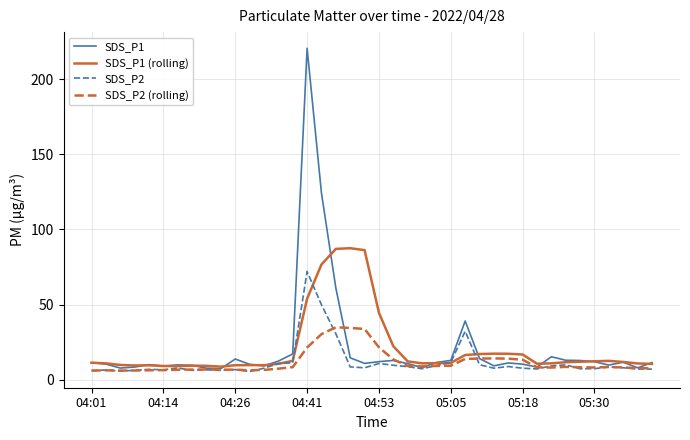

Which series has the widest spread of values?

SDS_P1